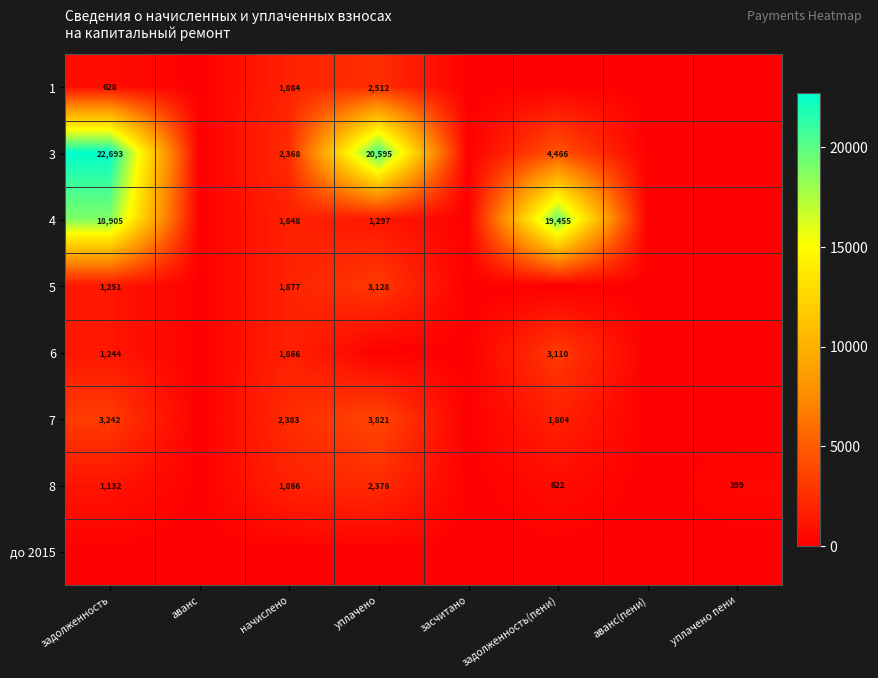

At how many categories does at least one series exceed 15384?

3